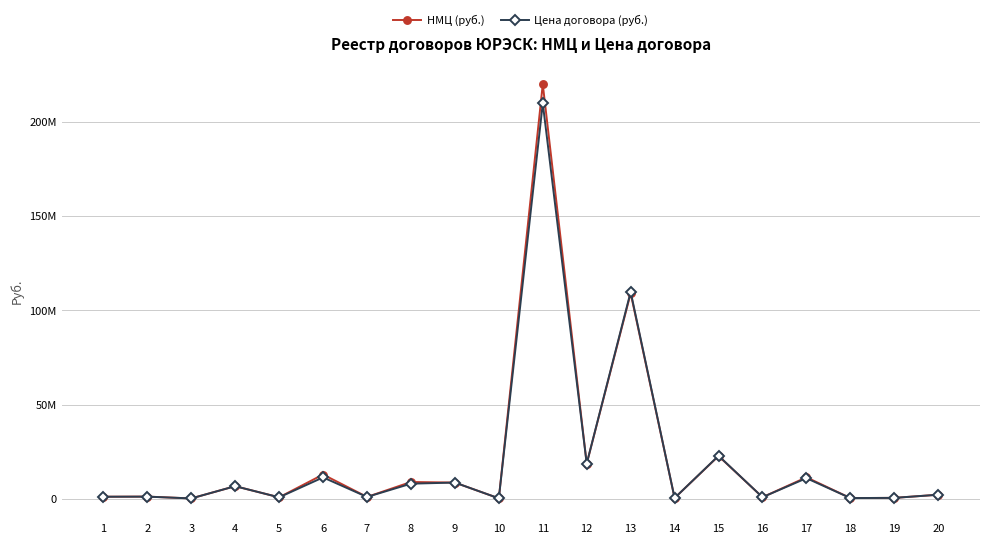

At which label does Цена договора (руб.) reach its minimum?

3